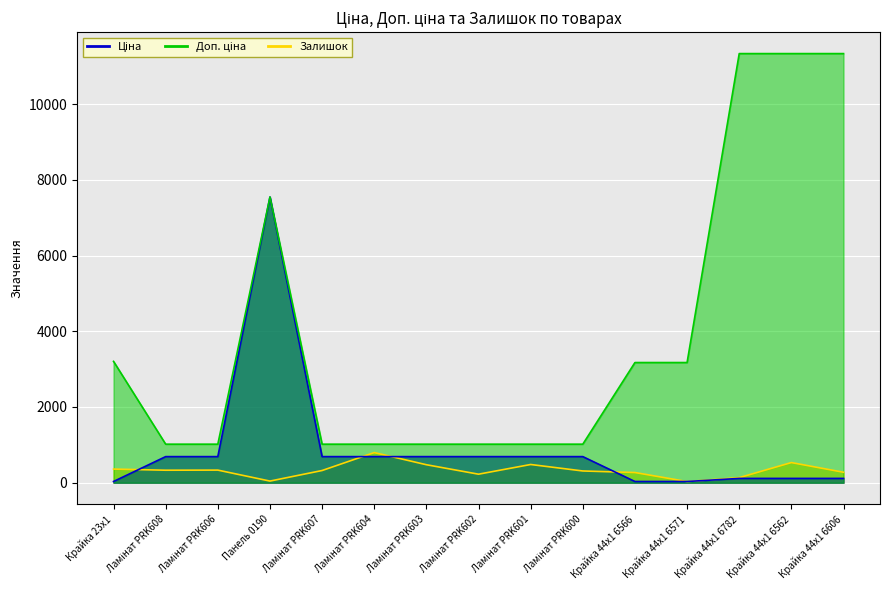

What position from the right is Ламінат PRK607?

11